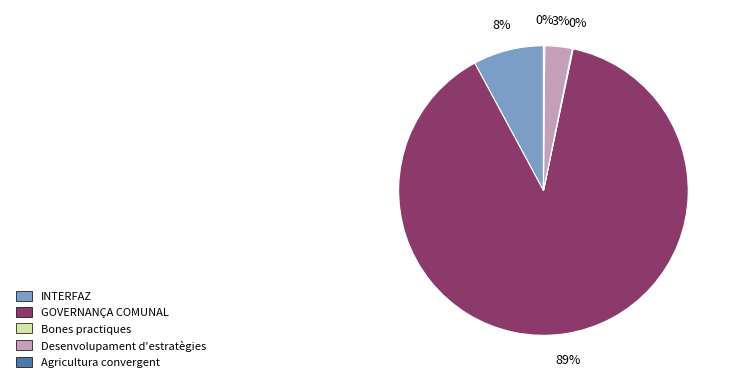

Combined, do Desenvolupament d'estratègies and INTERFAZ account for over 50%?

No